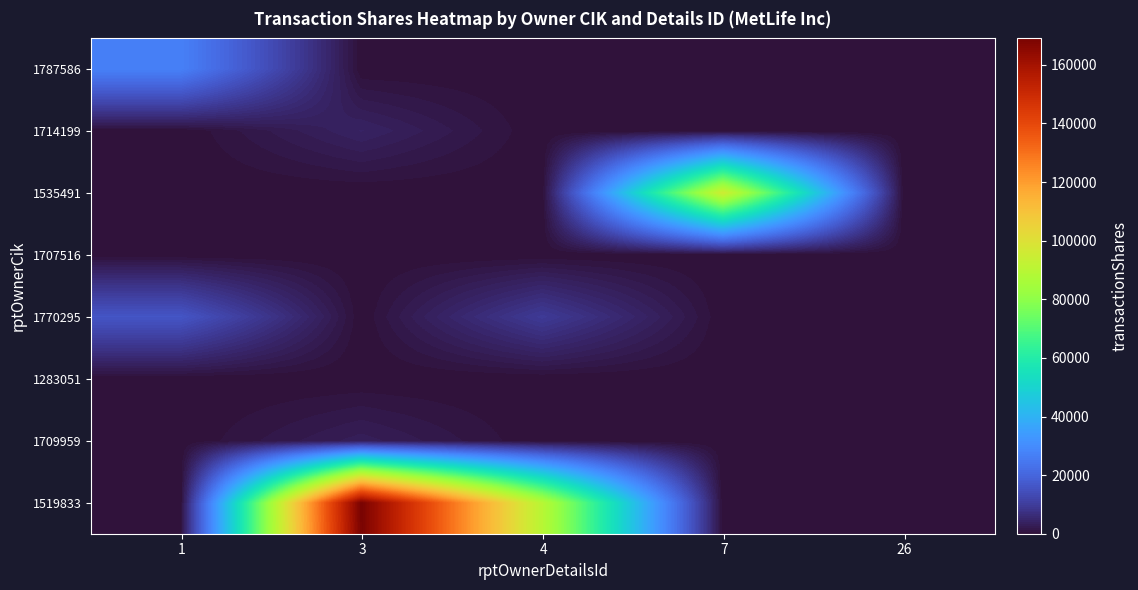

Which category has the lowest value across all series?

3